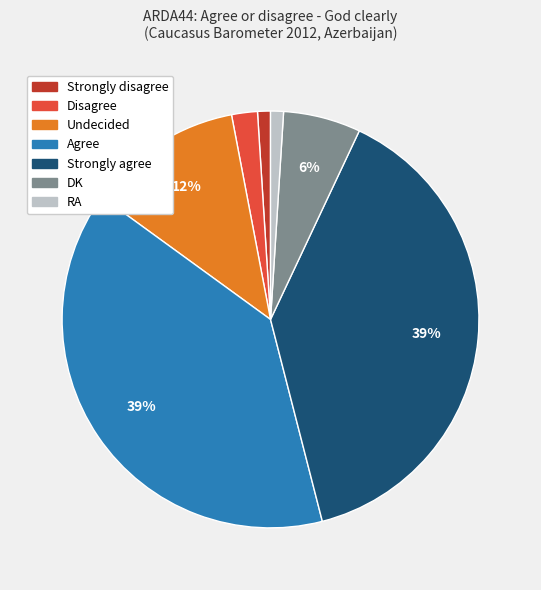

Count the number of slices in the pie.

7